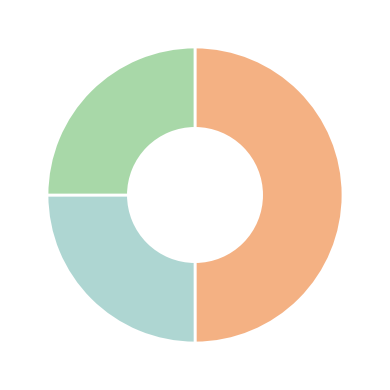

How many slices are in this pie chart?

3